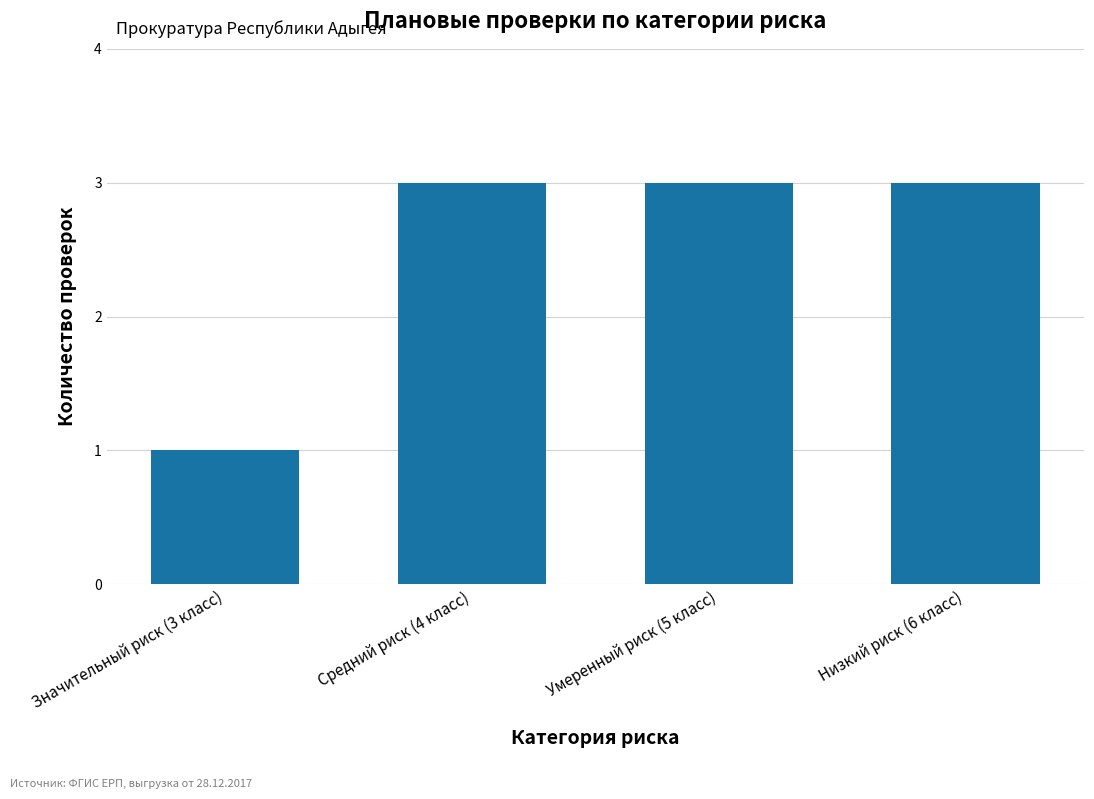

Reading left to right, transcribe all the data shown in this chart.

1	3	3	3